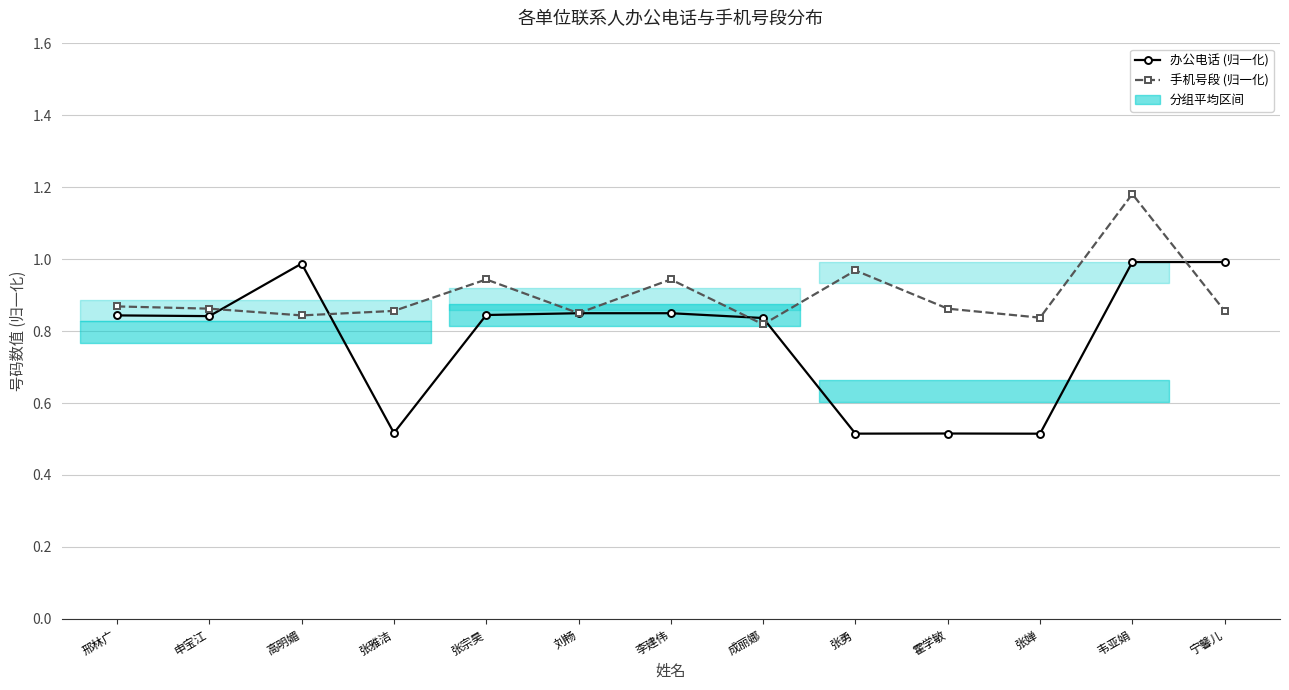

How many interior local valleys does the 办公电话 (归一化) series have?

4